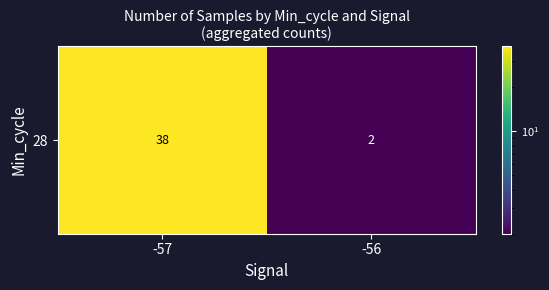

What is the average value?

20